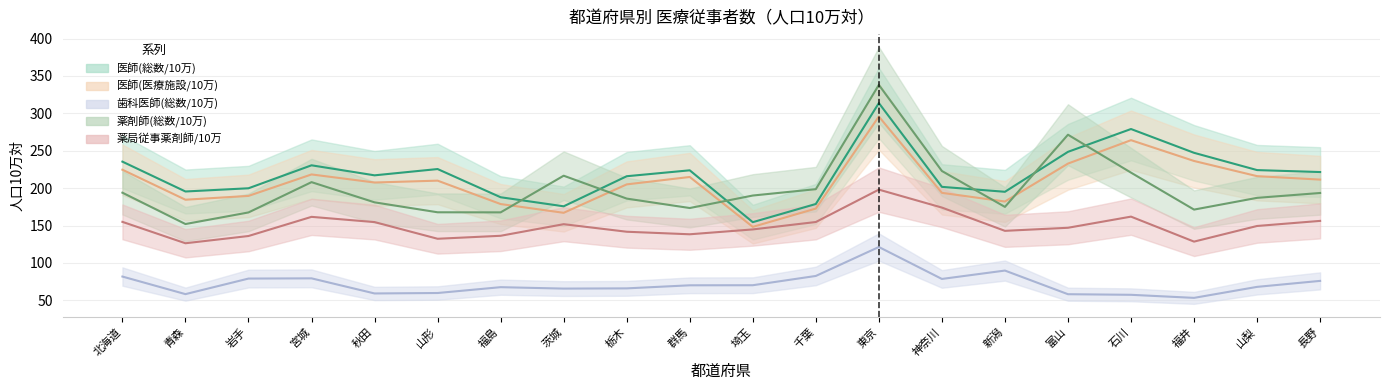

Is the value of 医師(医療施設/10万) at 千葉 greater than the value of 歯科医師(総数/10万) at 宮城?

Yes